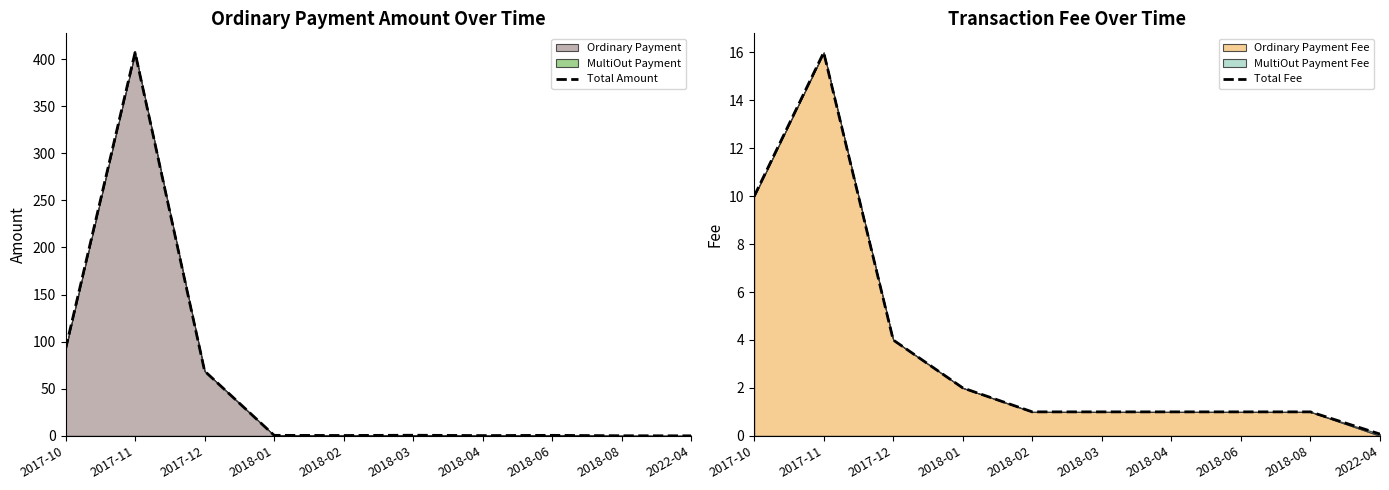

What is the label of the 2nd point from the left?

2017-11